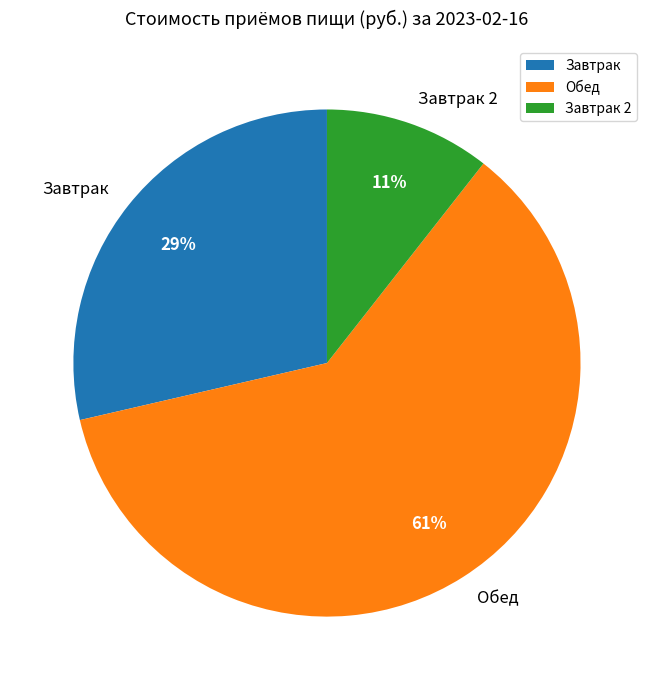

Rank the categories by value from lowest to highest.

Завтрак 2, Завтрак, Обед